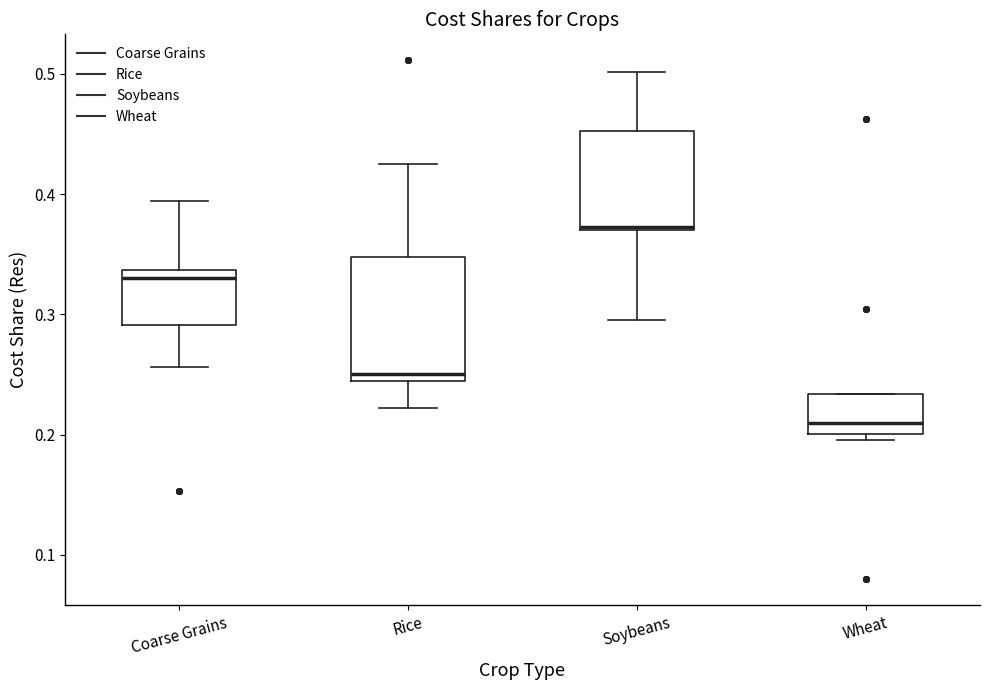

Reading left to right, read every box against the y-axis: the position of its median line, the range the box covers, and the ends of its whiskers. The values are not printed on the chart, so give them approximately, as read against the axis.

Coarse Grains: median 0.33, box 0.29 to 0.34, whiskers 0.26 to 0.39
Rice: median 0.25, box 0.24 to 0.35, whiskers 0.22 to 0.43
Soybeans: median 0.37, box 0.37 to 0.45, whiskers 0.30 to 0.50
Wheat: median 0.21, box 0.20 to 0.23, whiskers 0.20 (just below the box's lower edge) to 0.23